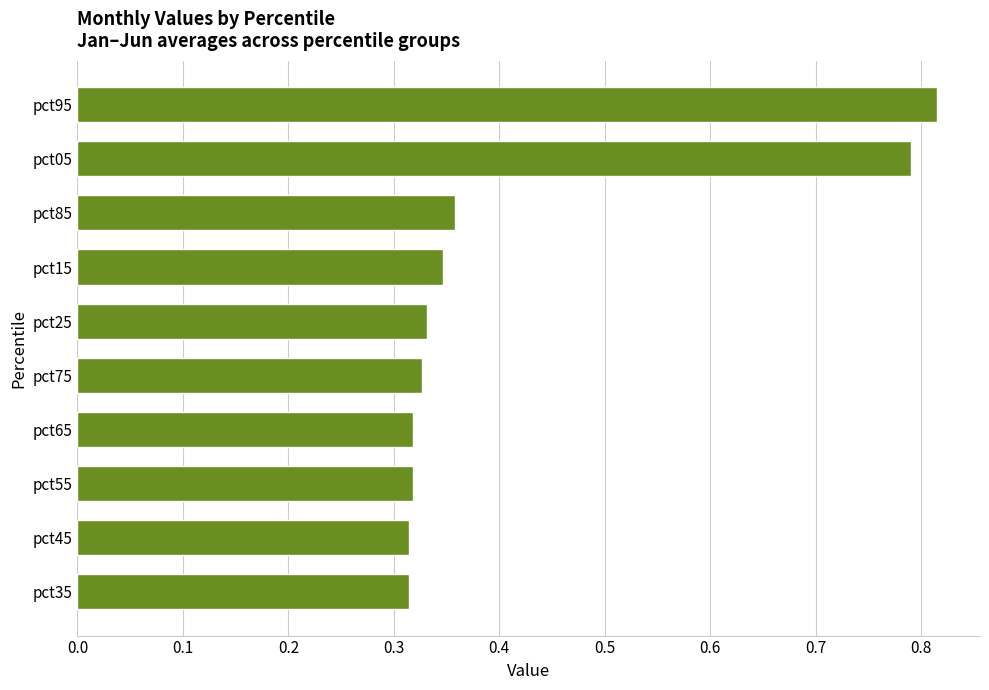

Count the values in the range 0 to 1.

10